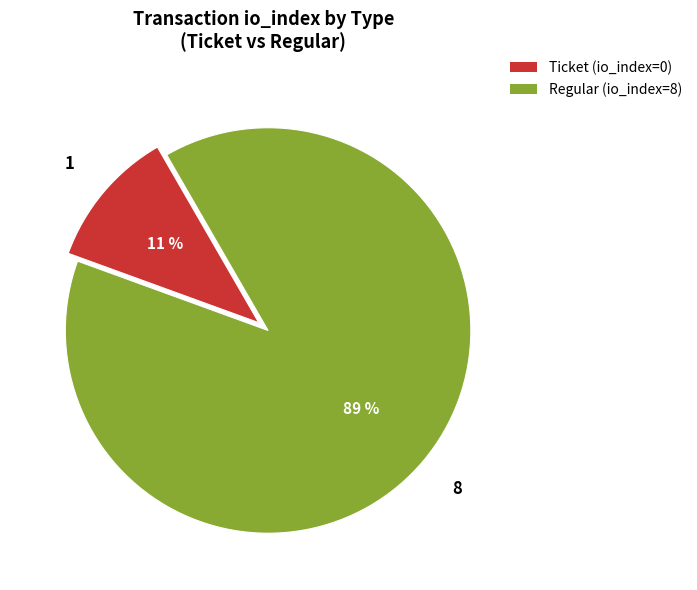

To the nearest percent, what portion does Regular (io_index=8) represent?

89%